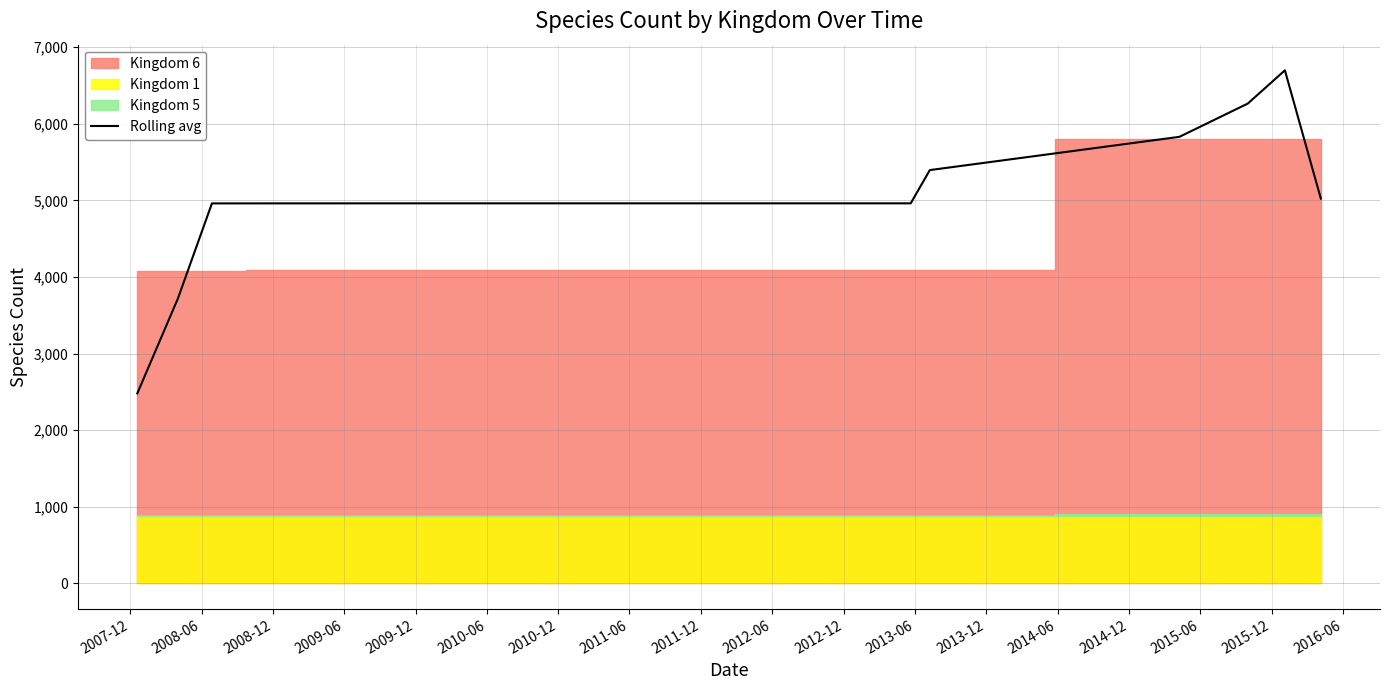

What is the maximum value for Rolling avg?

6699.0